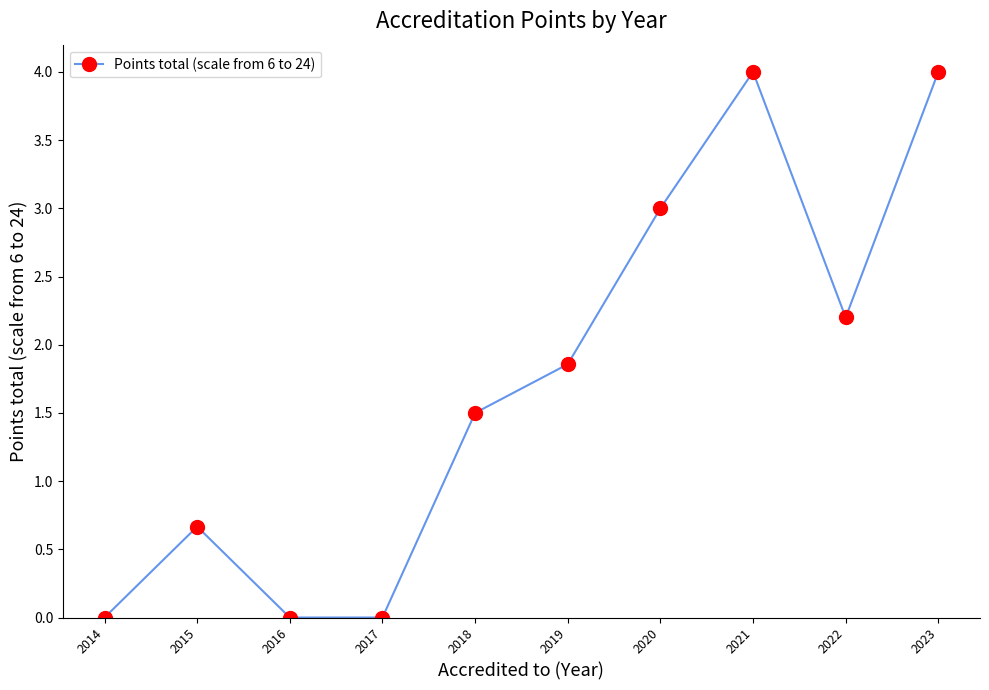

How many data points are above 1?

6